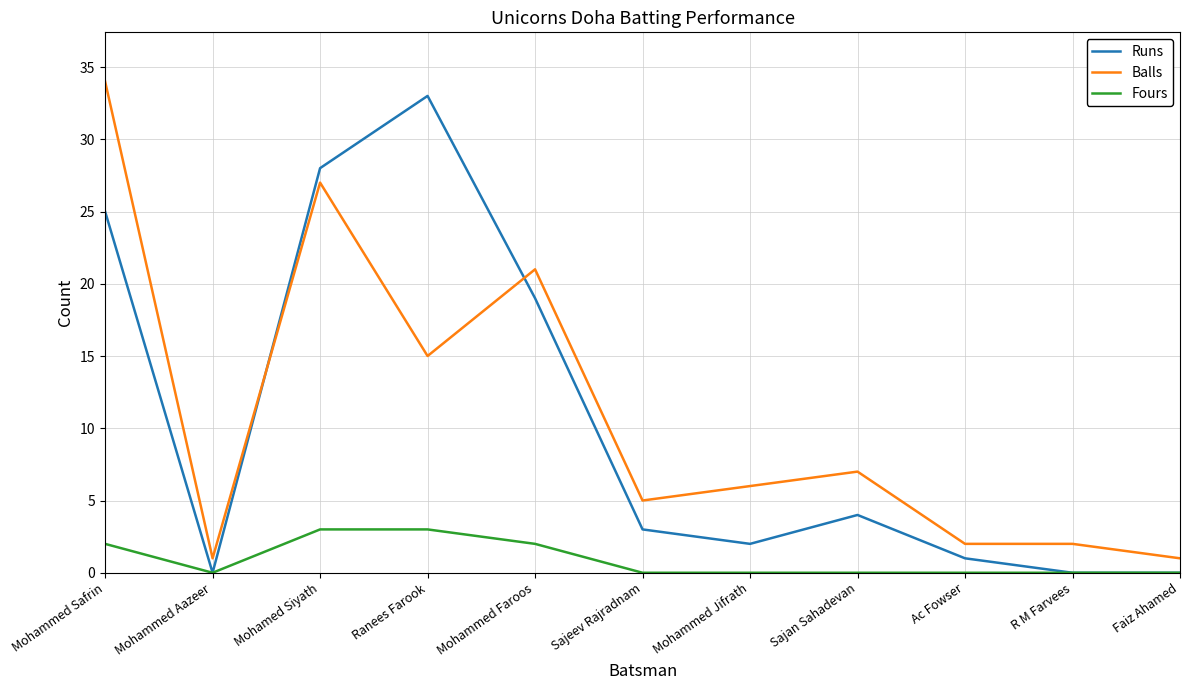

Reading left to right, what are all the values shown in this chart?

Runs: 25	0	28	33	19	3	2	4	1	0	0
Balls: 34	1	27	15	21	5	6	7	2	2	1
Fours: 2	0	3	3	2	0	0	0	0	0	0